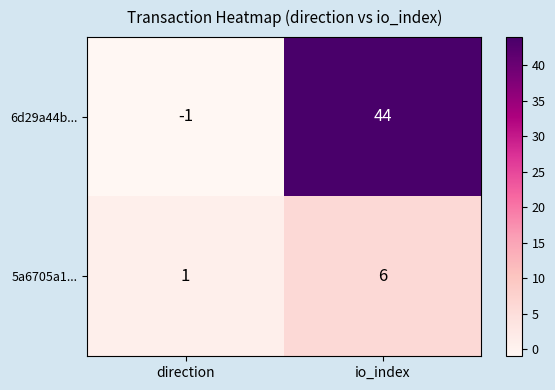

What value does the 5a6705a1... series have at io_index?

6